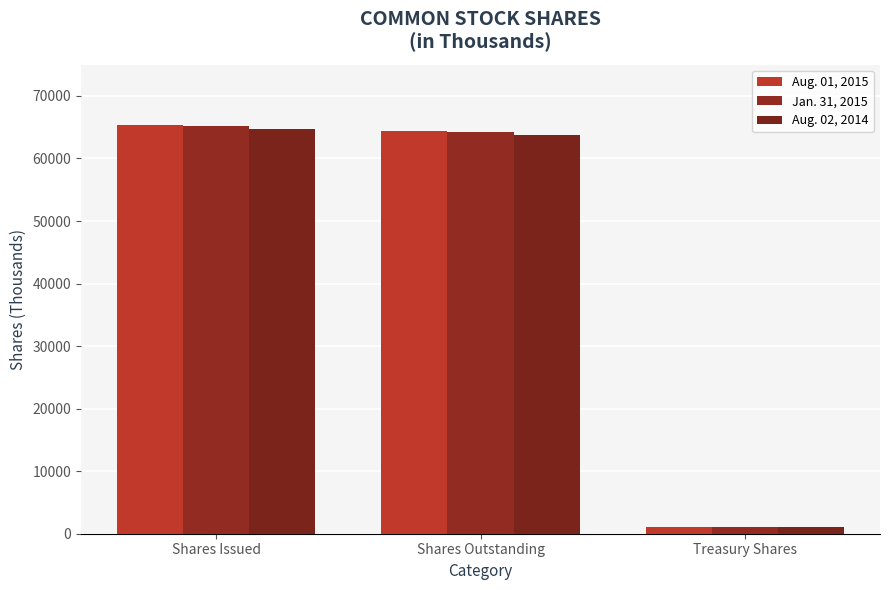

Count the number of data series in this chart.

3